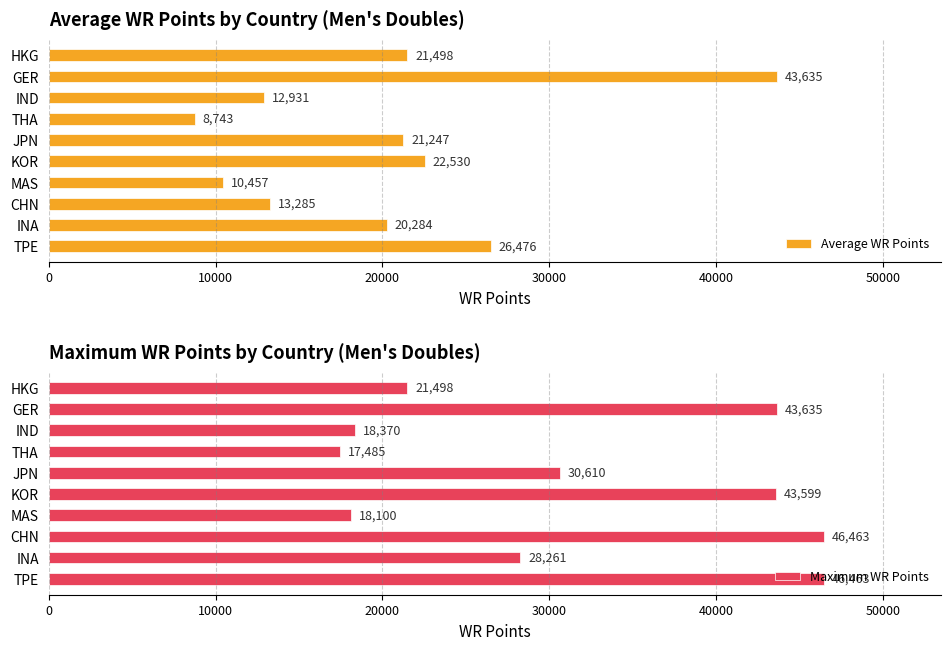

What is the maximum value shown in the chart?

46463